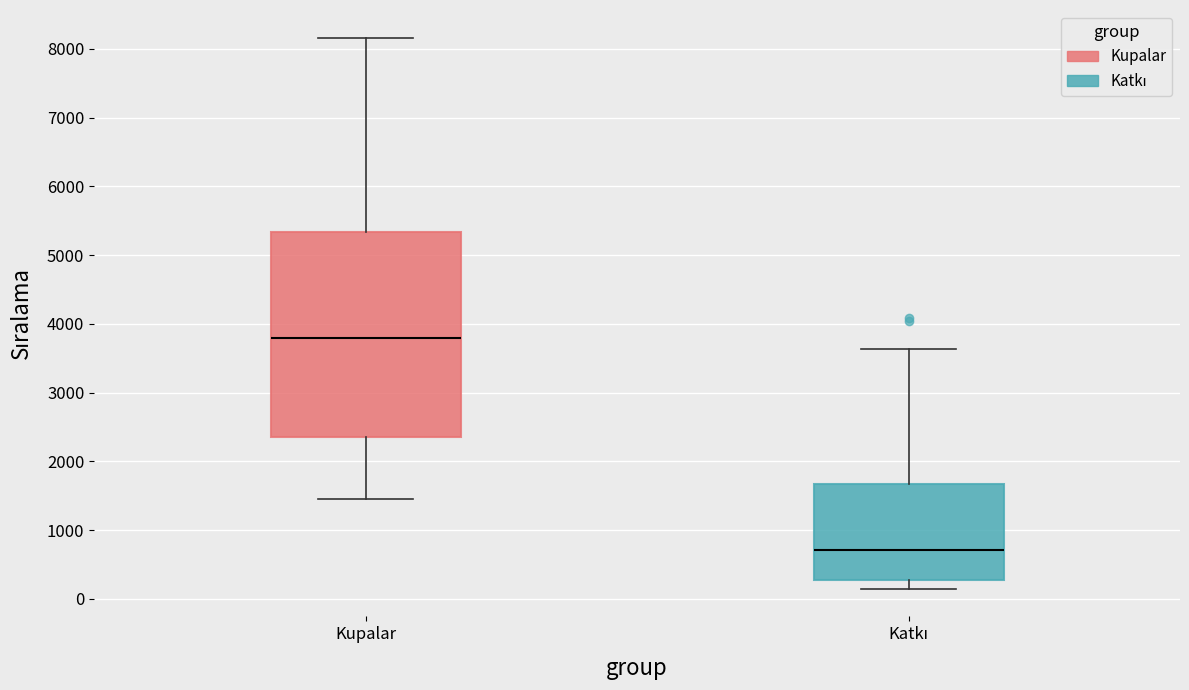

Where does the upper whisker of the box for Katkı end on the y-axis? The values are not printed on the chart, so give them approximately, as read against the axis.

3600